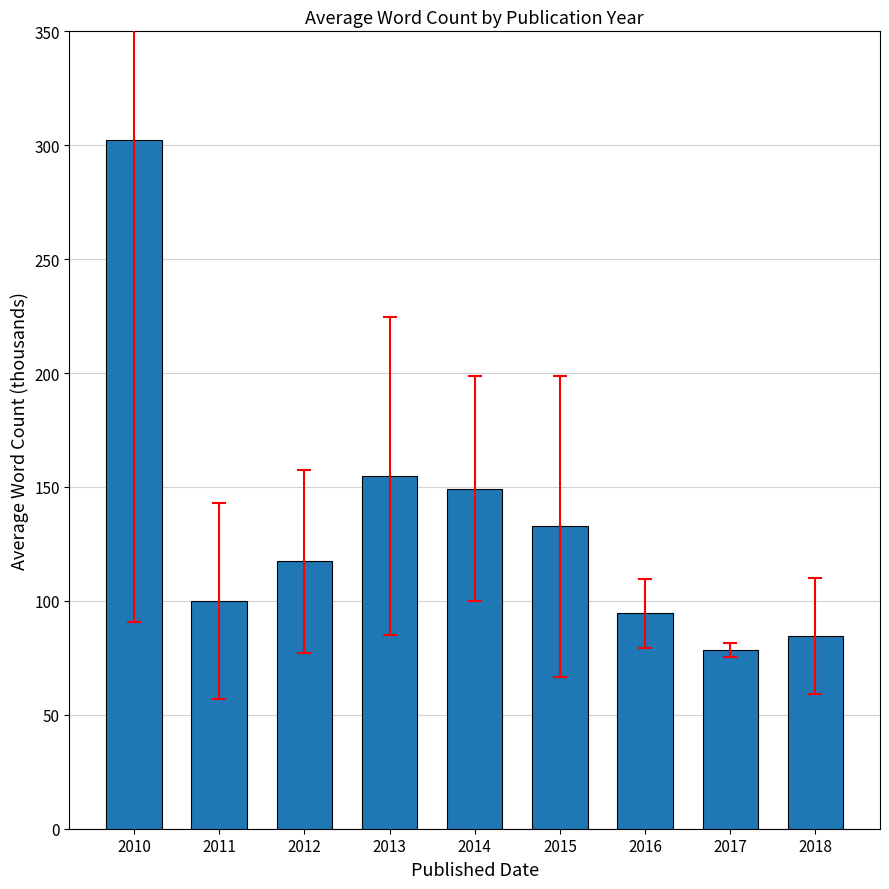

At which label is the value closest to 190?

2013